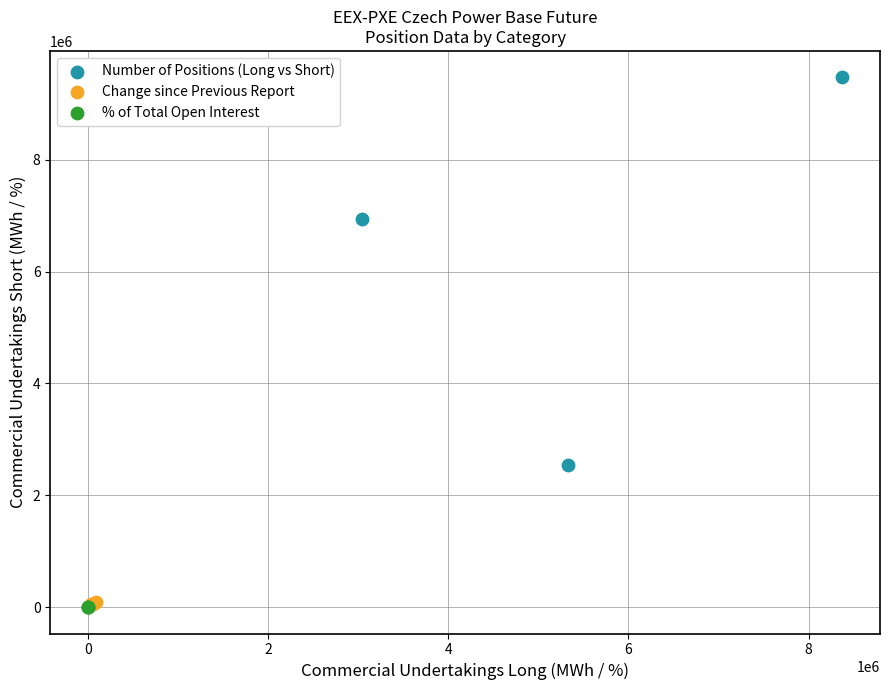

Which series reaches the maximum Y coordinate?

Number of Positions (Long vs Short)